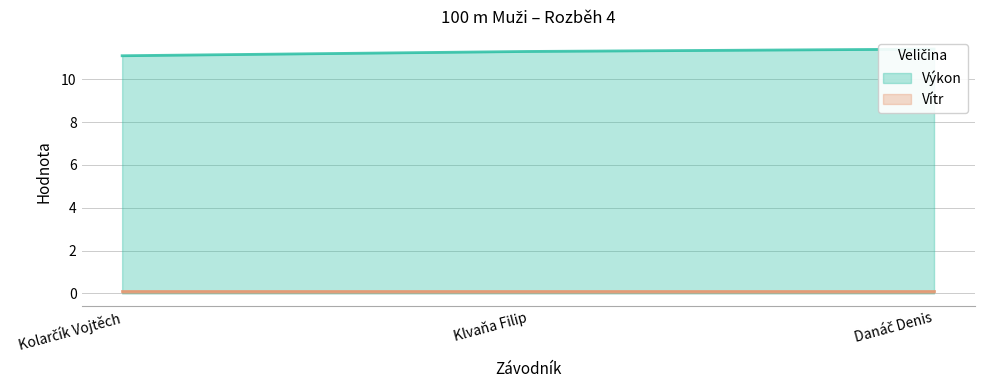

At which label is the value closest to 11?

Kolarčík Vojtěch